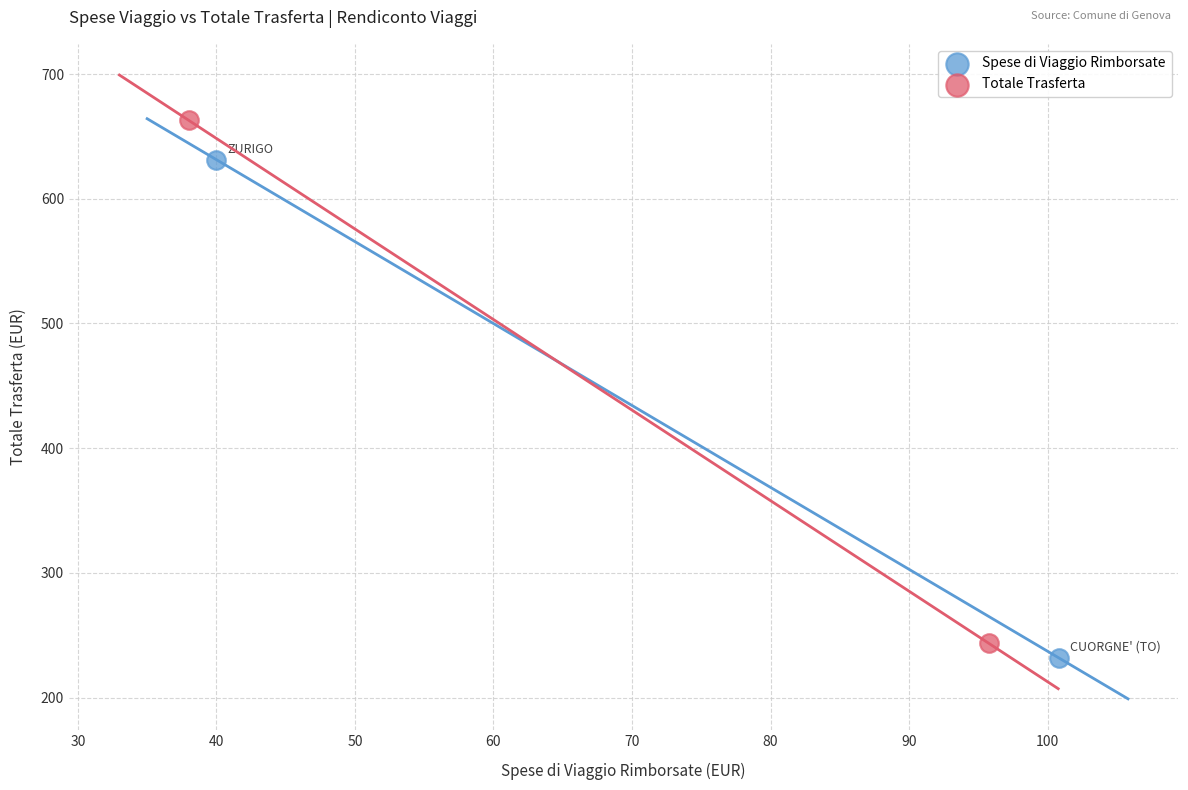

Which series has the widest spread of Y values?

Totale Trasferta